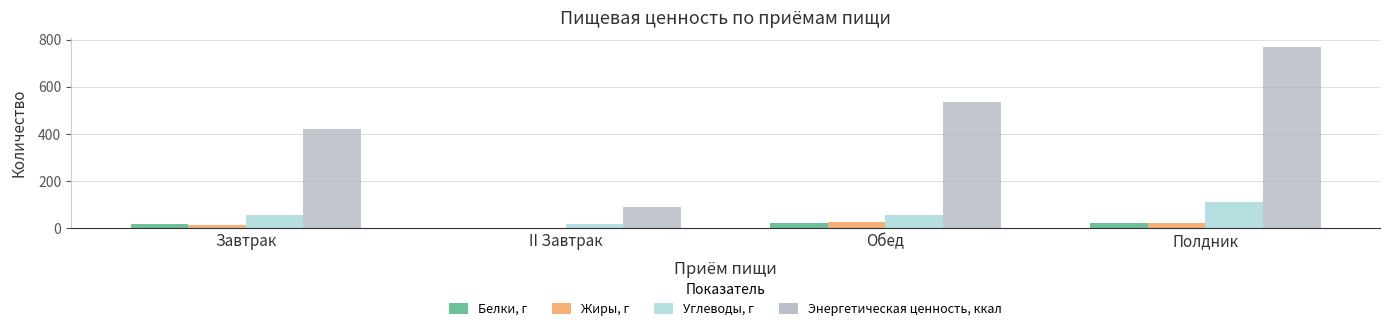

Between II Завтрак and Обед, which series saw the biggest shift?

Энергетическая ценность, ккал